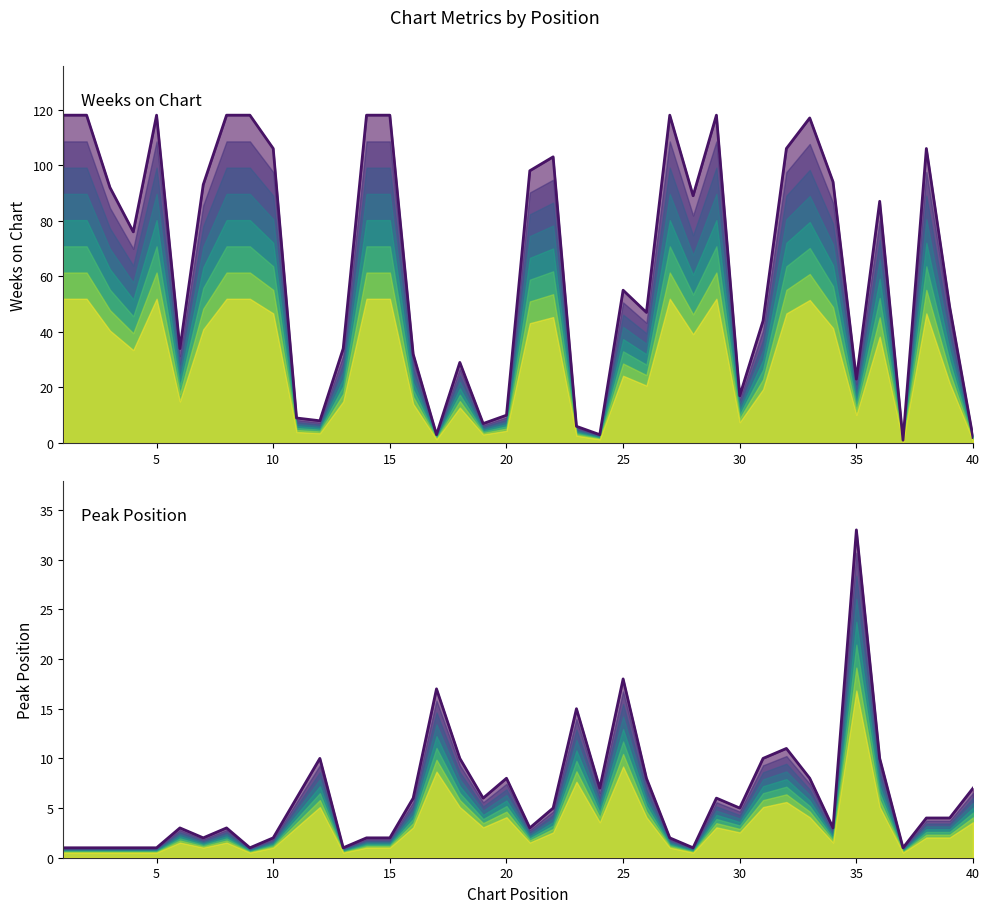

How many categories are shown in the chart?

40